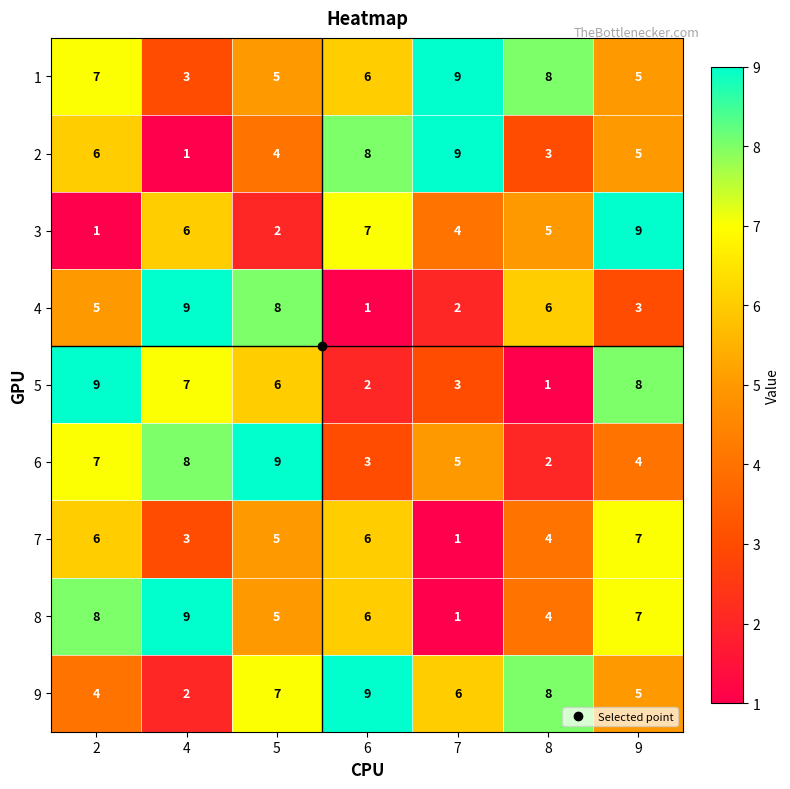

What is the difference between the maximum and minimum values in the 6 series?

7